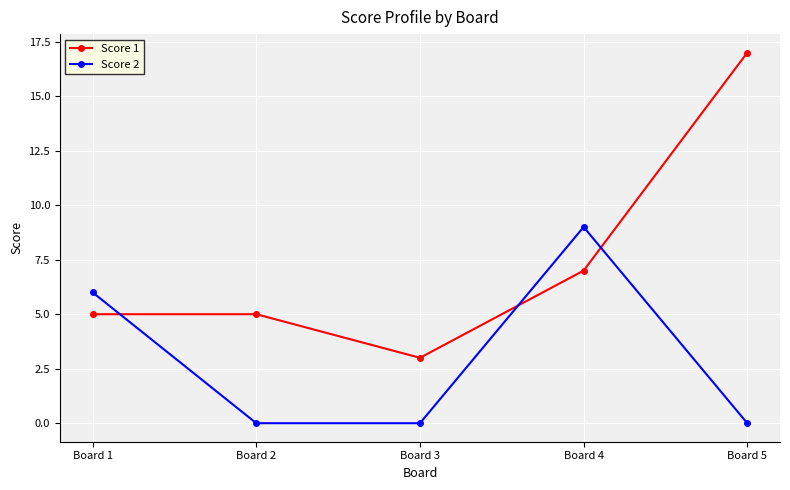

Reading left to right, what are all the values shown in this chart?

Score 1: Board 1=5	Board 2=5	Board 3=3	Board 4=7	Board 5=17
Score 2: Board 1=6	Board 2=0	Board 3=0	Board 4=9	Board 5=0